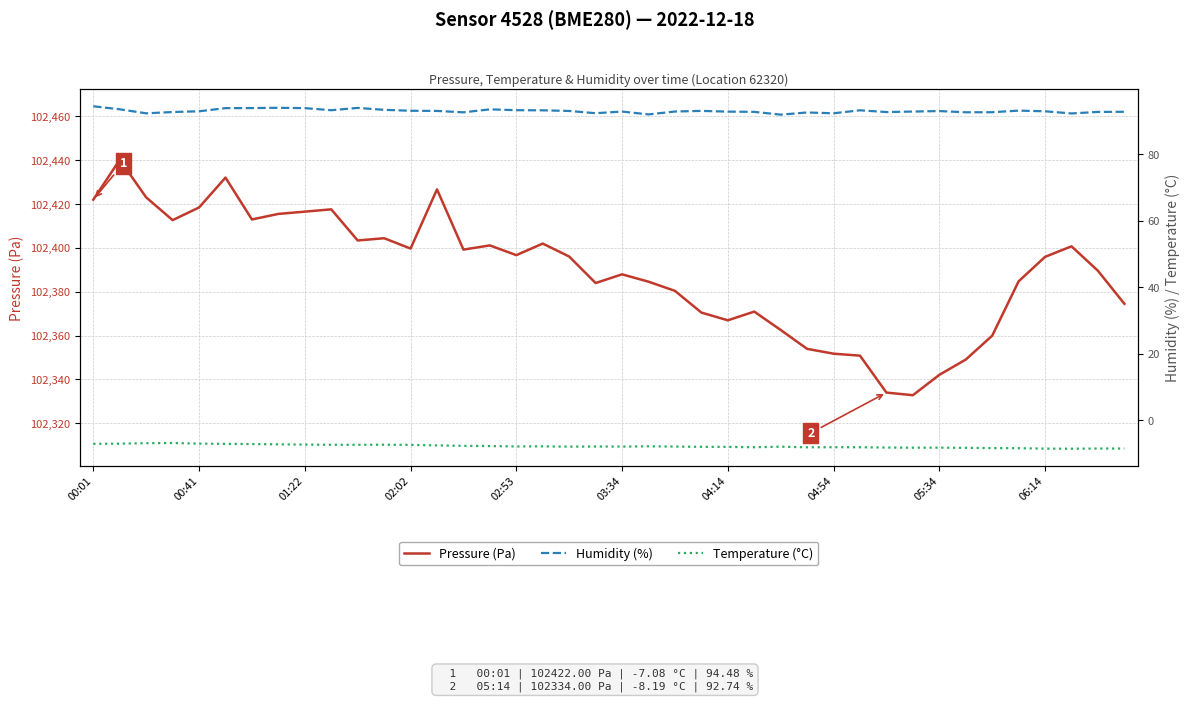

How many data points in Humidity (%) are less than 92?

1